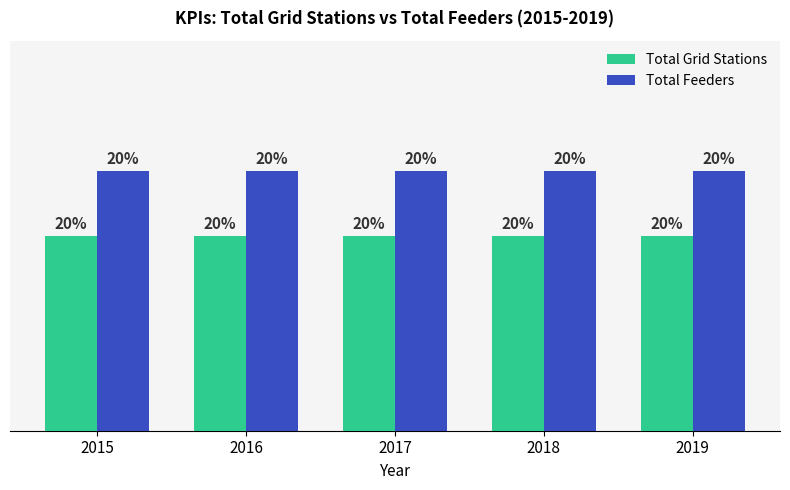

Are the bars horizontal?

No